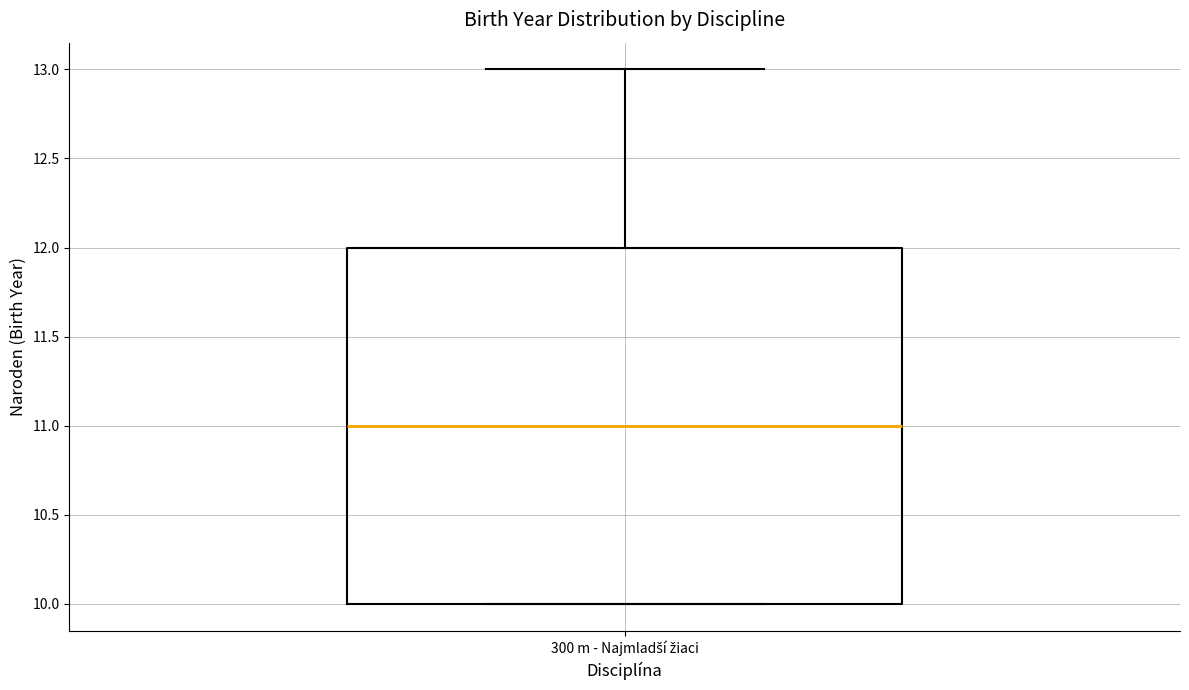

Transcribe this box plot: give where the median line is, the range the box spans, and where the two whiskers end, as read against the y-axis. The values are not printed on the chart, so give them approximately, as read against the axis.

median 11, box 10 to 12, whiskers 10 to 13